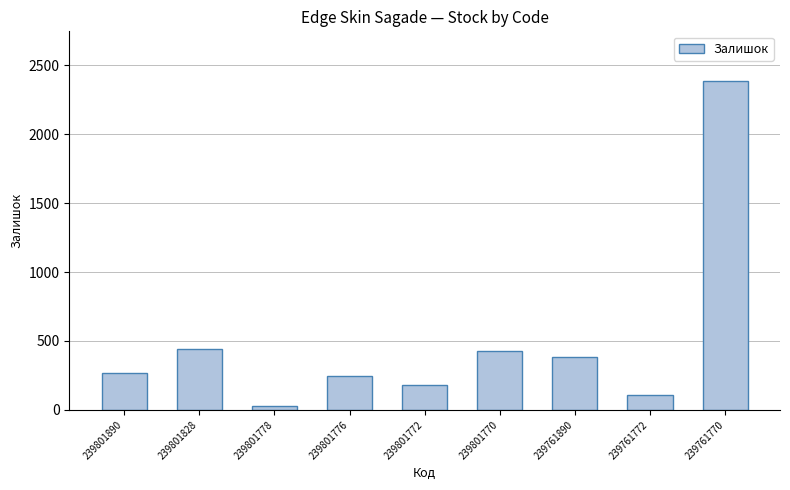

What value does the data have at 239801770?

427